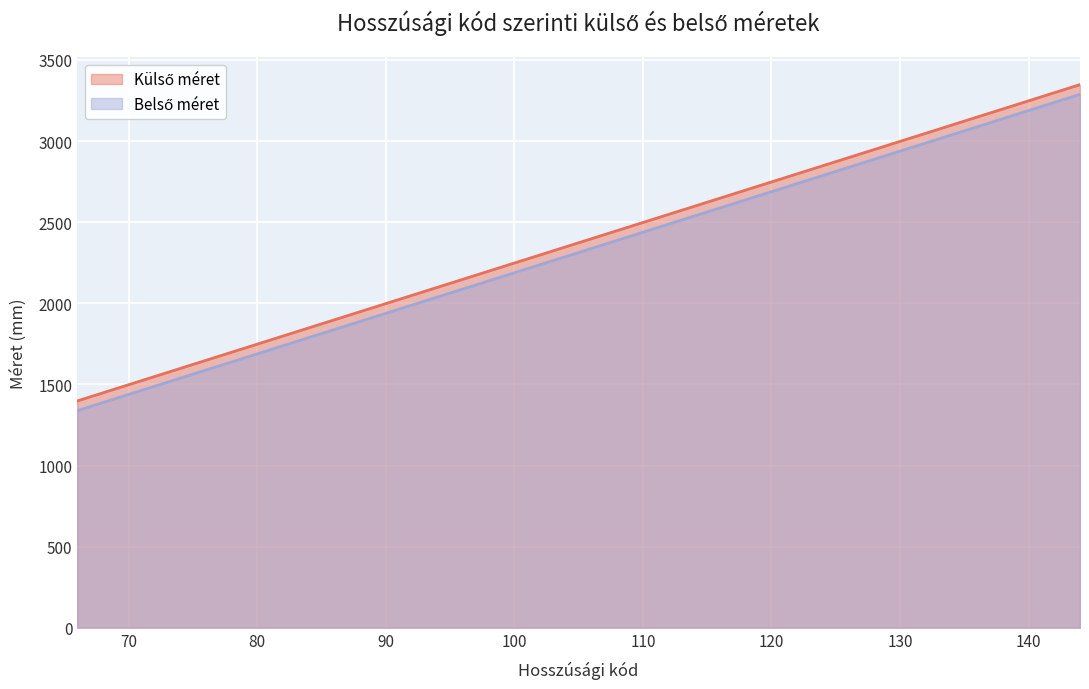

Is it true that Belső méret equals 2738 at 122?

True